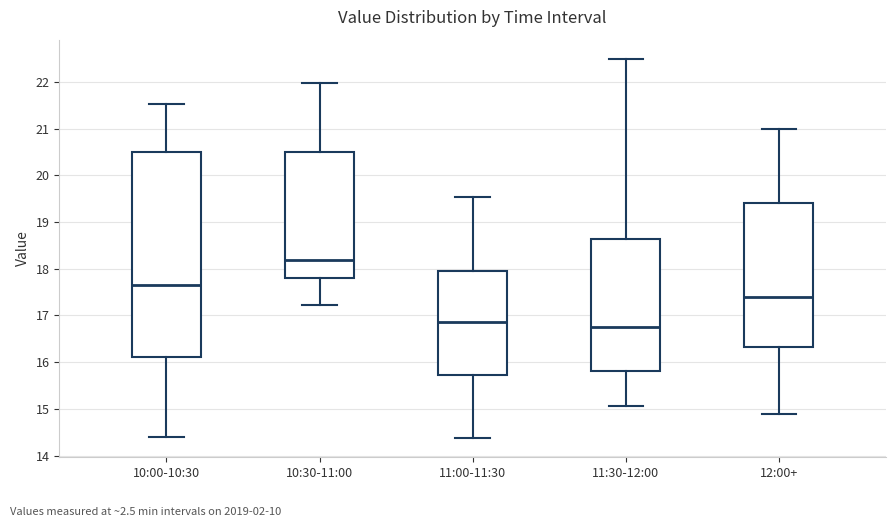

Where does the lower whisker of the box for 12:00+ end on the y-axis? The values are not printed on the chart, so give them approximately, as read against the axis.

14.9